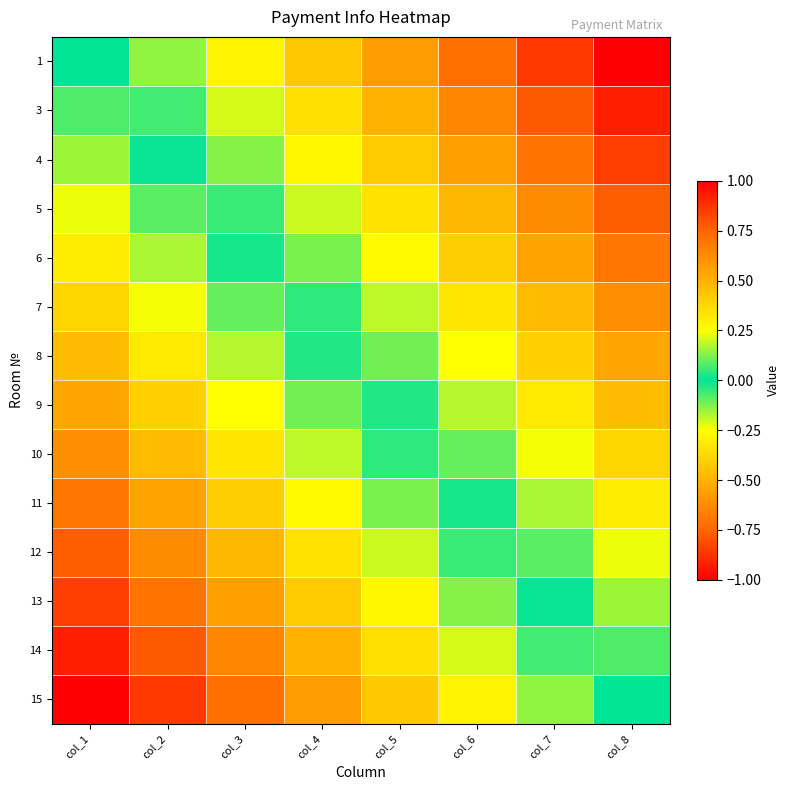

At which category is the sum across all series the highest?

col_8